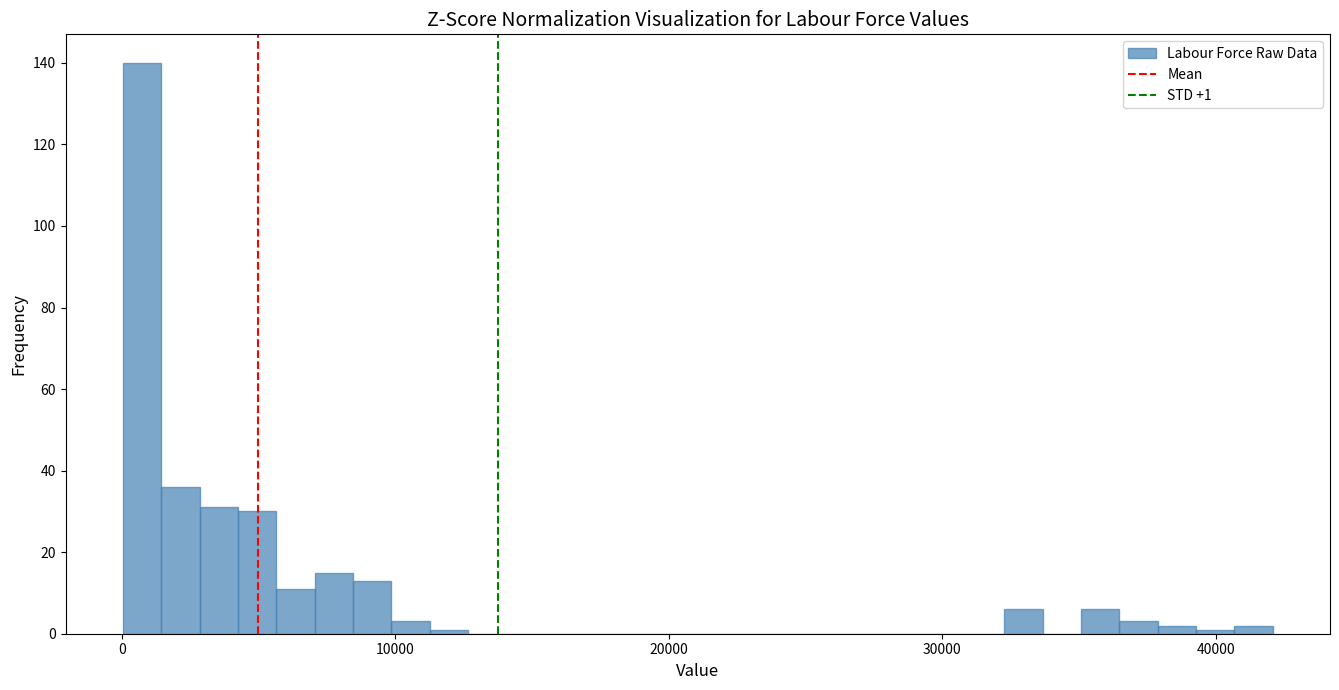

Read against the x-axis, roughly where is the centre of the tallest bar?

1000